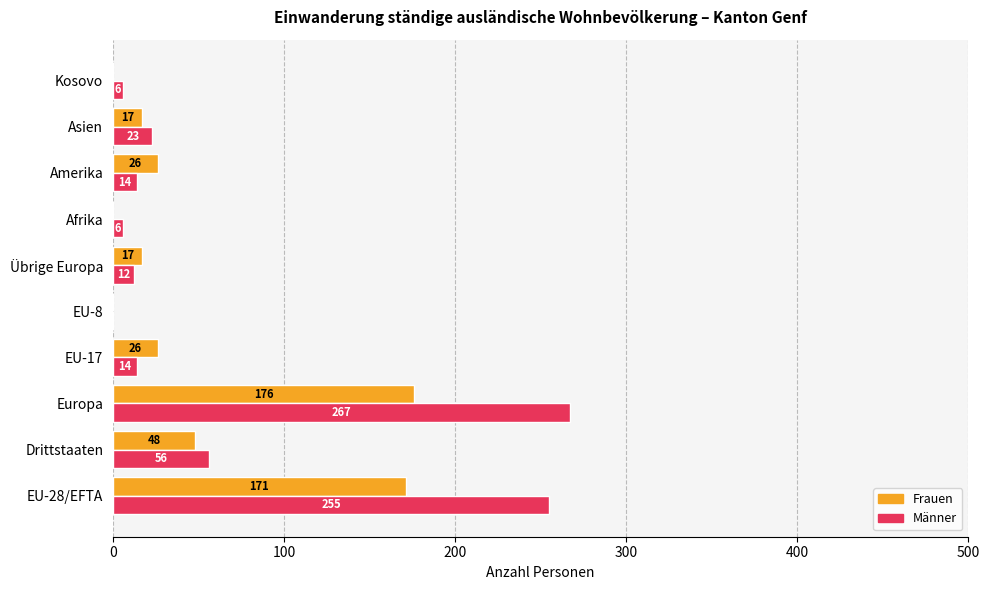

How many categories are shown in the chart?

10